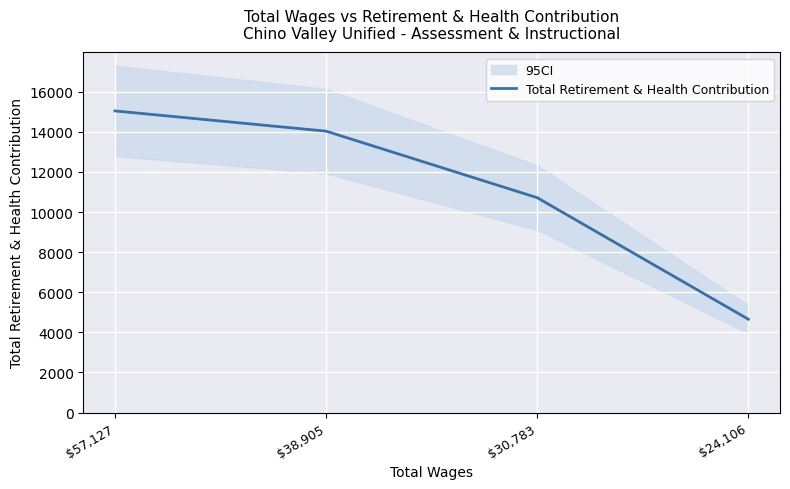

True or false: there are more than 2 points higher than both neighbors.

False